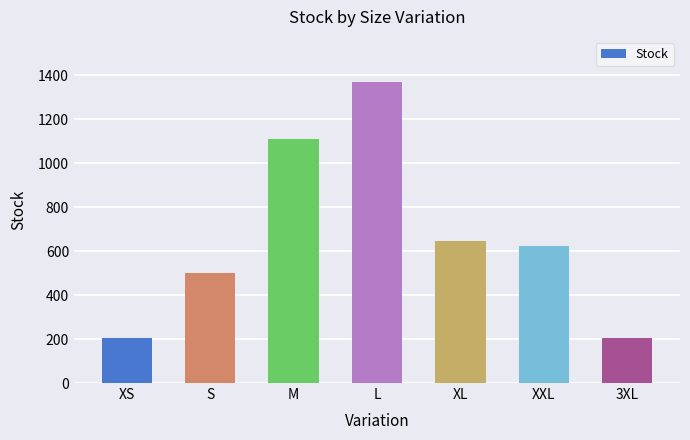

What is the ratio of the value at L to the value at XS?

6.7